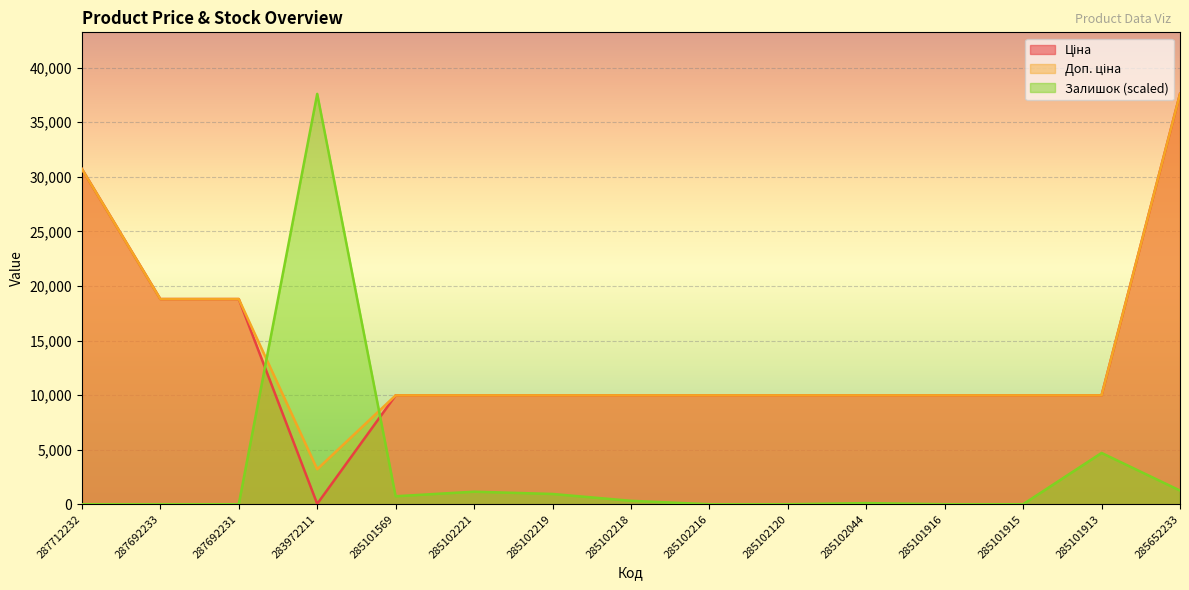

True or false: Доп. ціна and Ціна cross at least once.

False